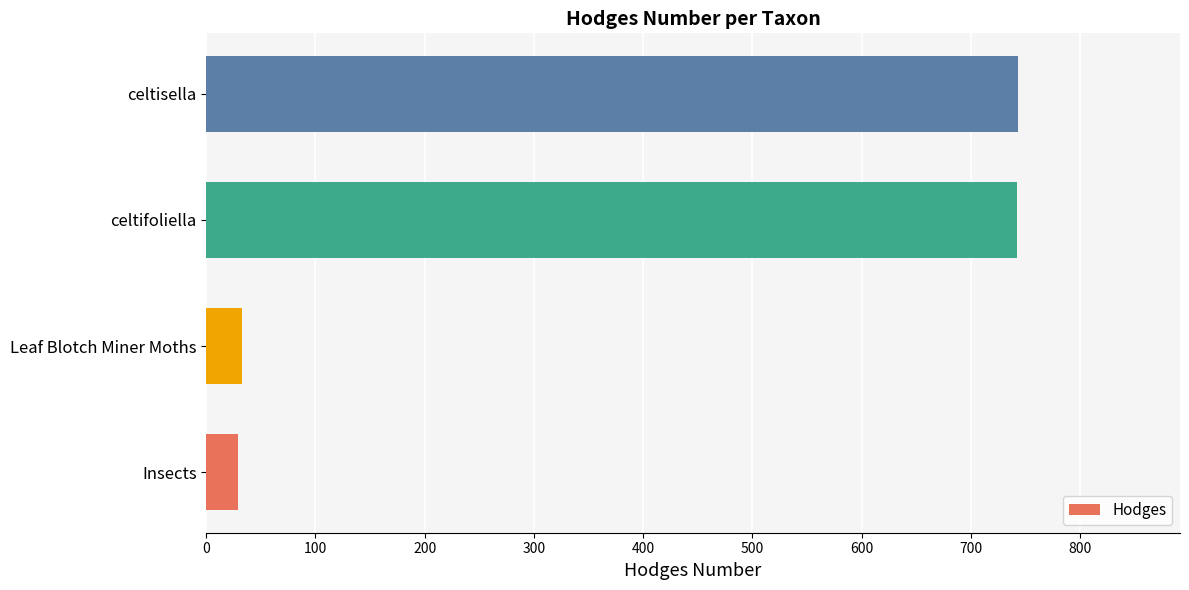

Does the chart contain any negative values?

No